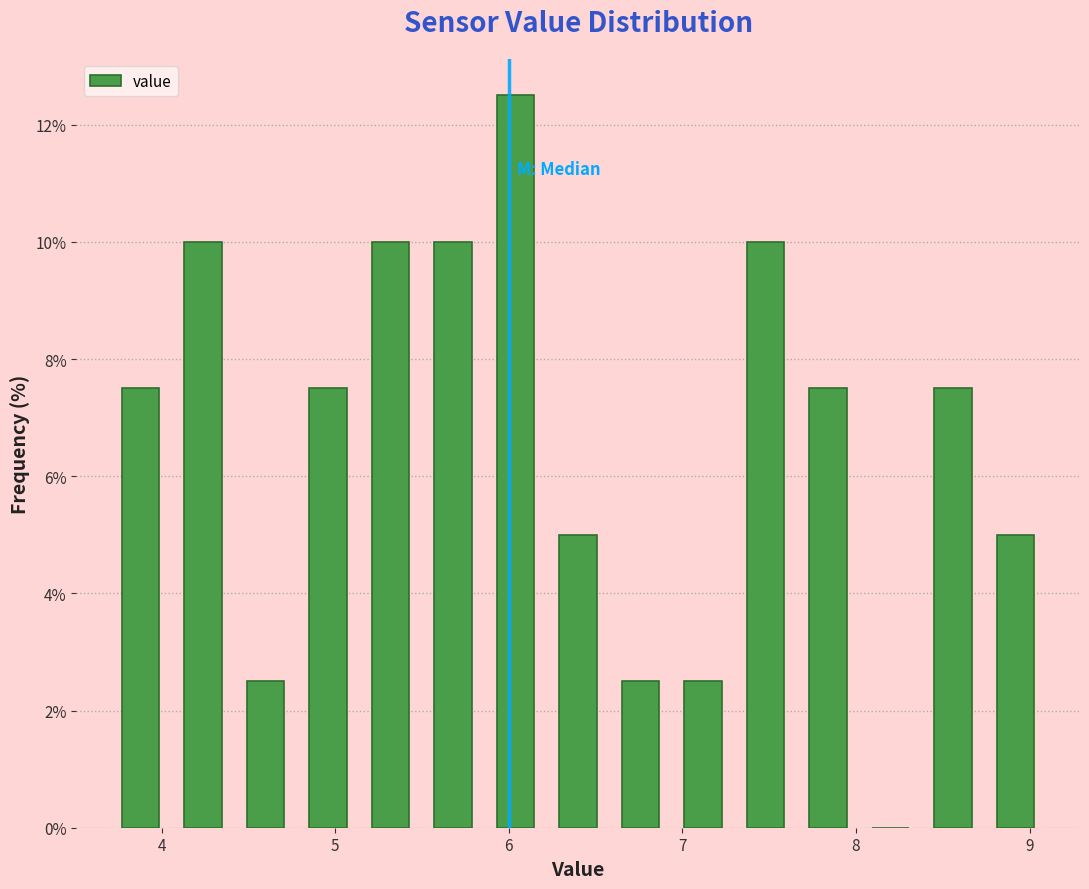

Around what value on the x-axis is the tallest bar? Give the approximate position of its centre, as read against the axis.

6.0